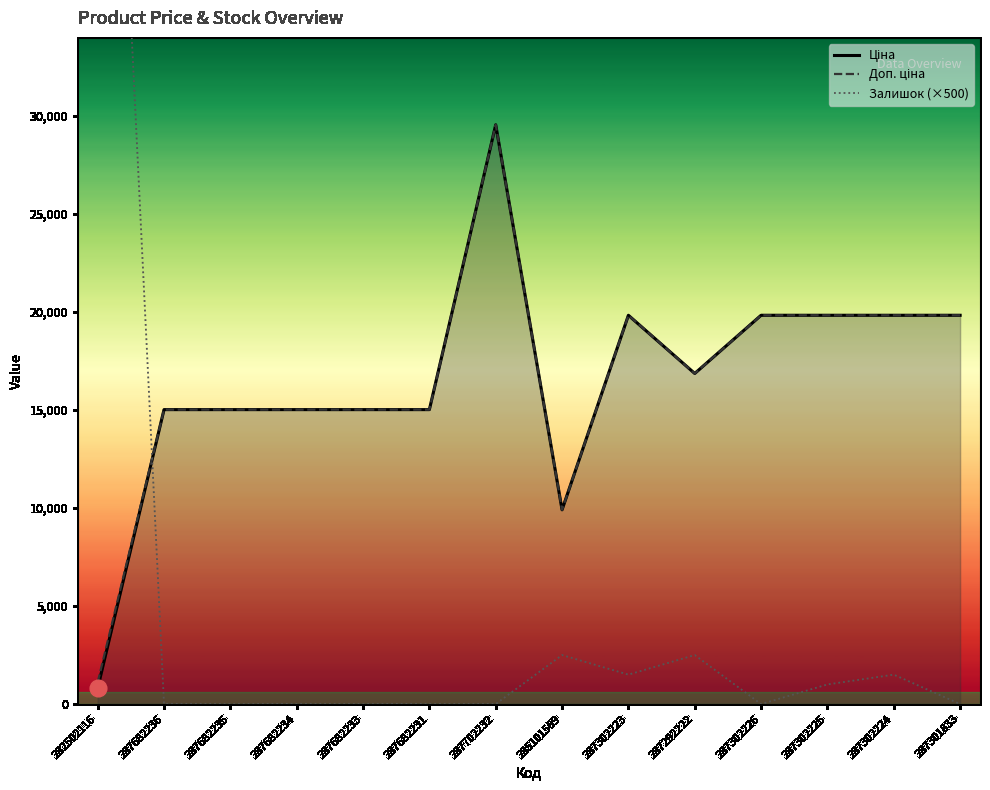

What is the sum of all Доп. ціна values?

231673.7